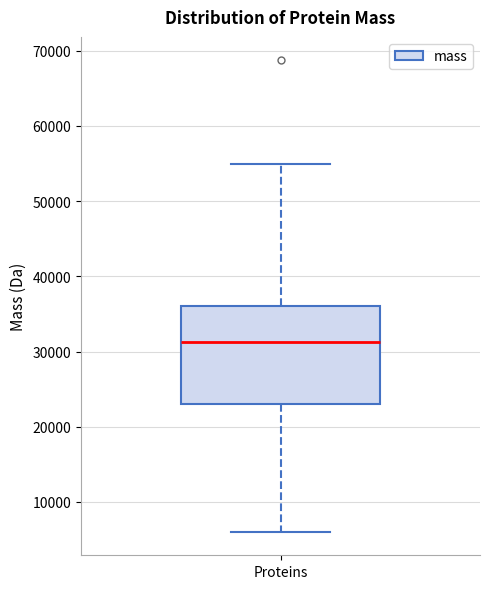

Read this box plot against the y-axis: the position of the median line, the range covered by the box, and the ends of both whiskers. The values are not printed on the chart, so give them approximately, as read against the axis.

median 31000, box 23000 to 36000, whiskers 6000 to 55000